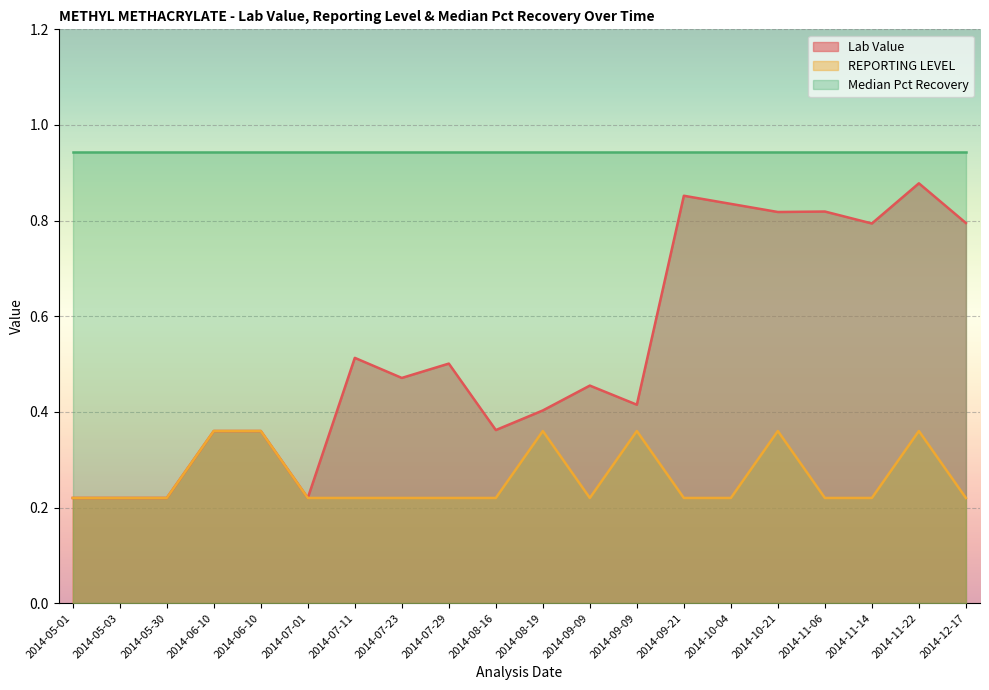

How many lines are shown in the chart?

3